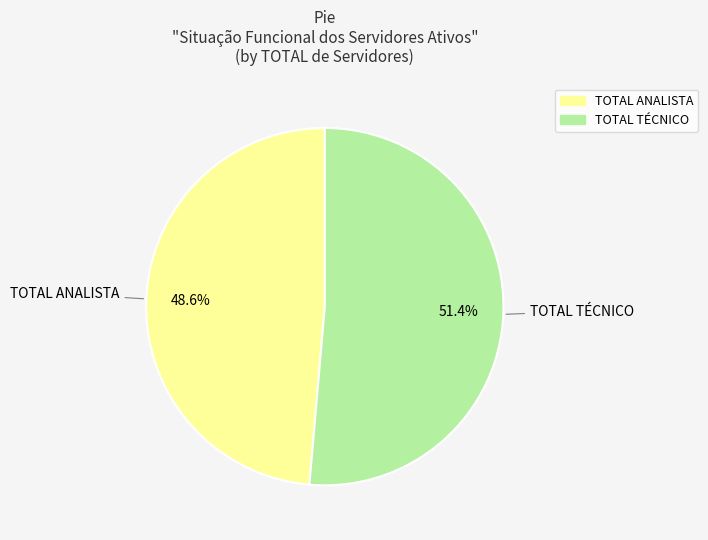

What is the ratio of the value at TOTAL TÉCNICO to the value at TOTAL ANALISTA?

1.1